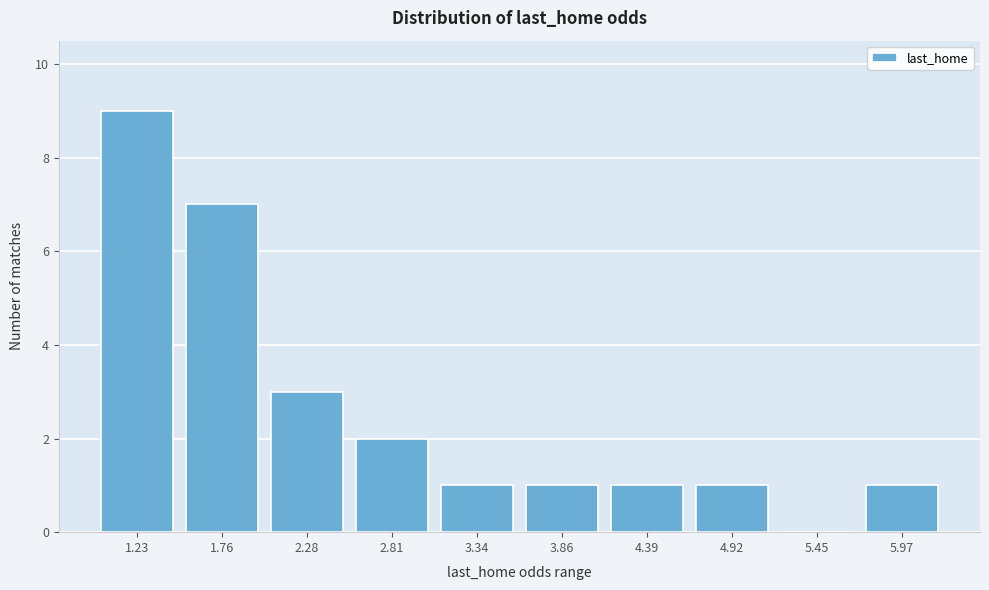

Reading right to left, list all the values displayed in this chart.

5.97=1	5.45=0	4.92=1	4.39=1	3.86=1	3.34=1	2.81=2	2.28=3	1.76=7	1.23=9